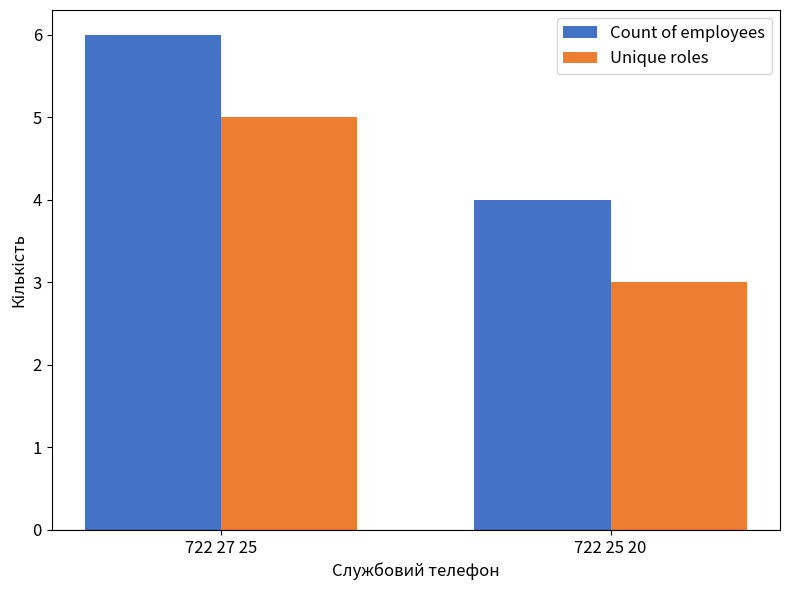

True or false: Unique roles has a value of 5 at 722 27 25.

True